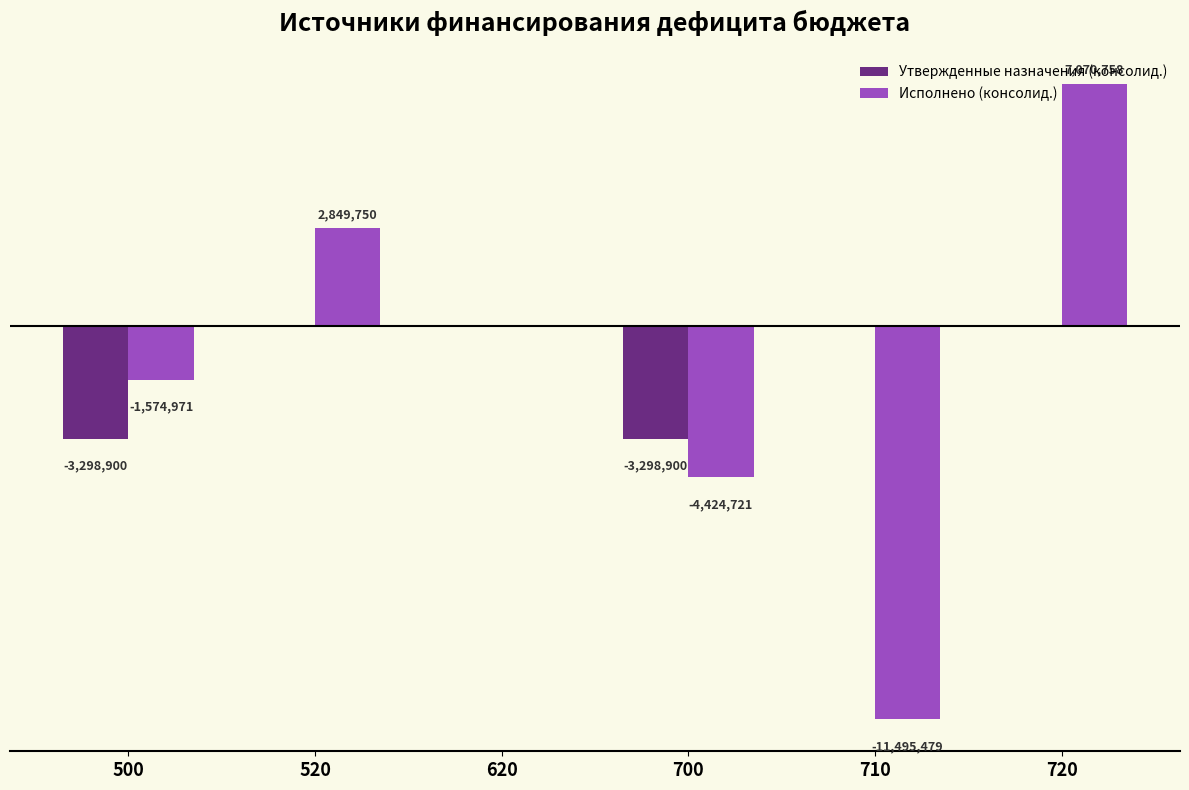

What is the difference between the maximum and minimum values in the Исполнено (консолид.) series?

18566236.2